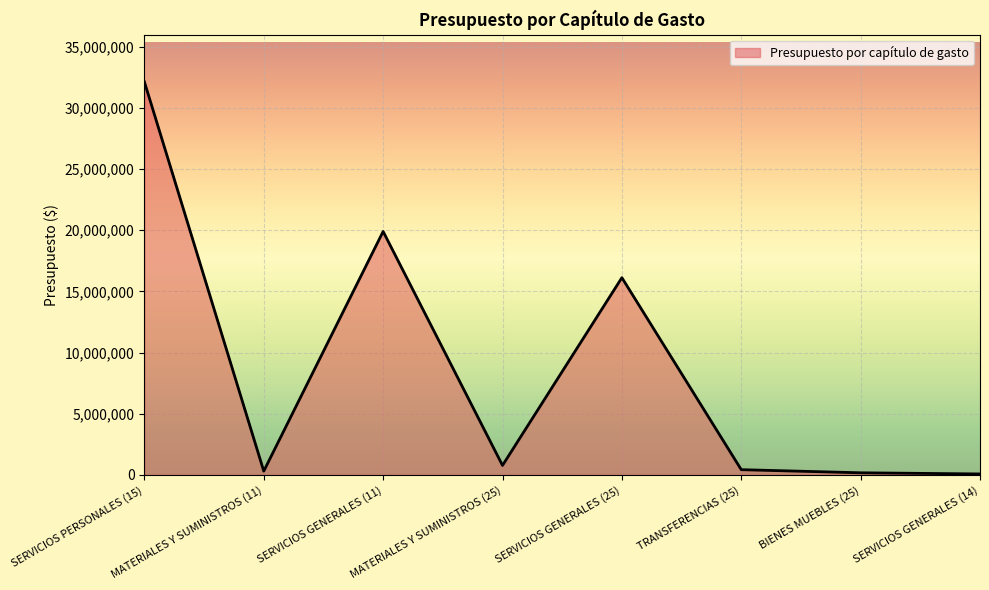

Approximately how many times larger is the value at SERVICIOS PERSONALES (15) compared to SERVICIOS GENERALES (25)?

2.0